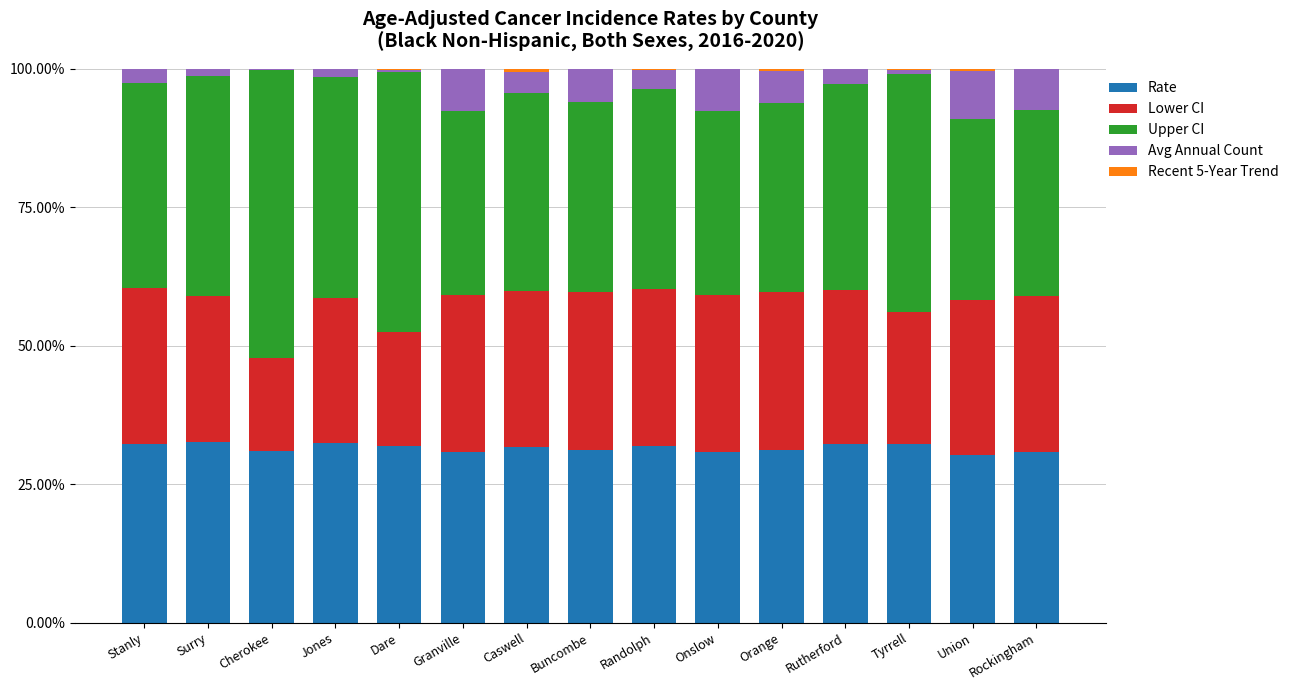

What is the total value across all series at Rockingham?

100.0